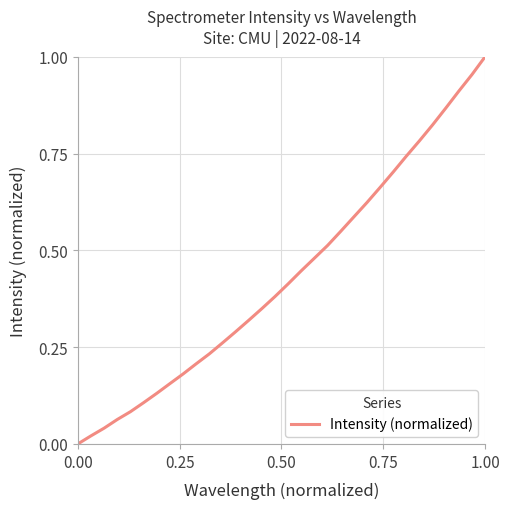

True or false: the data has more than 2 interior local peaks.

False